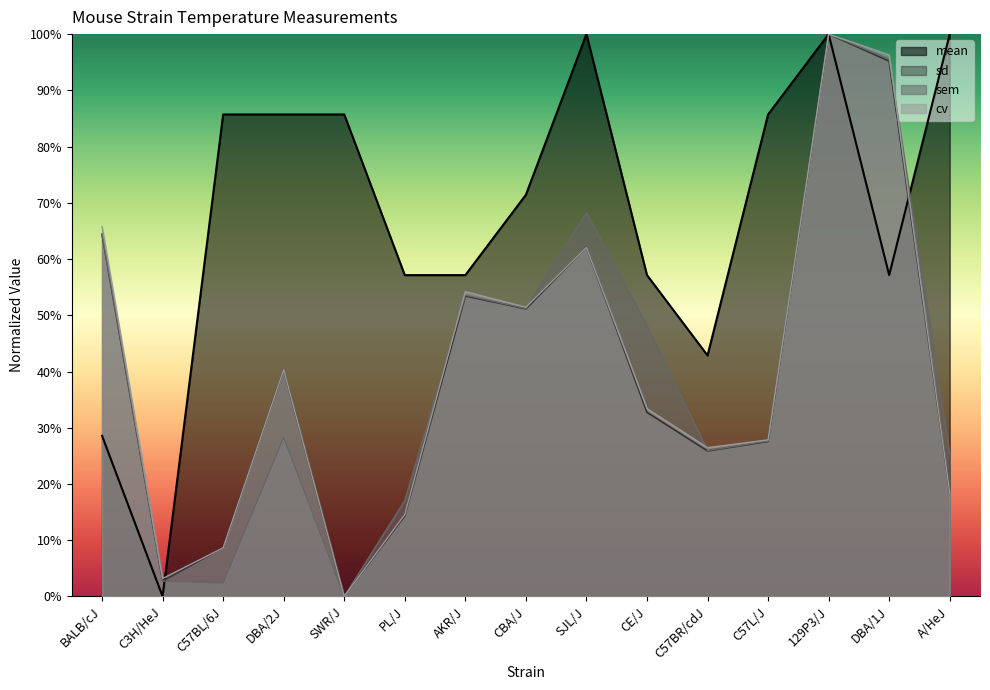

Where do sd and cv first cross each other?

C3H/HeJ and C57BL/6J